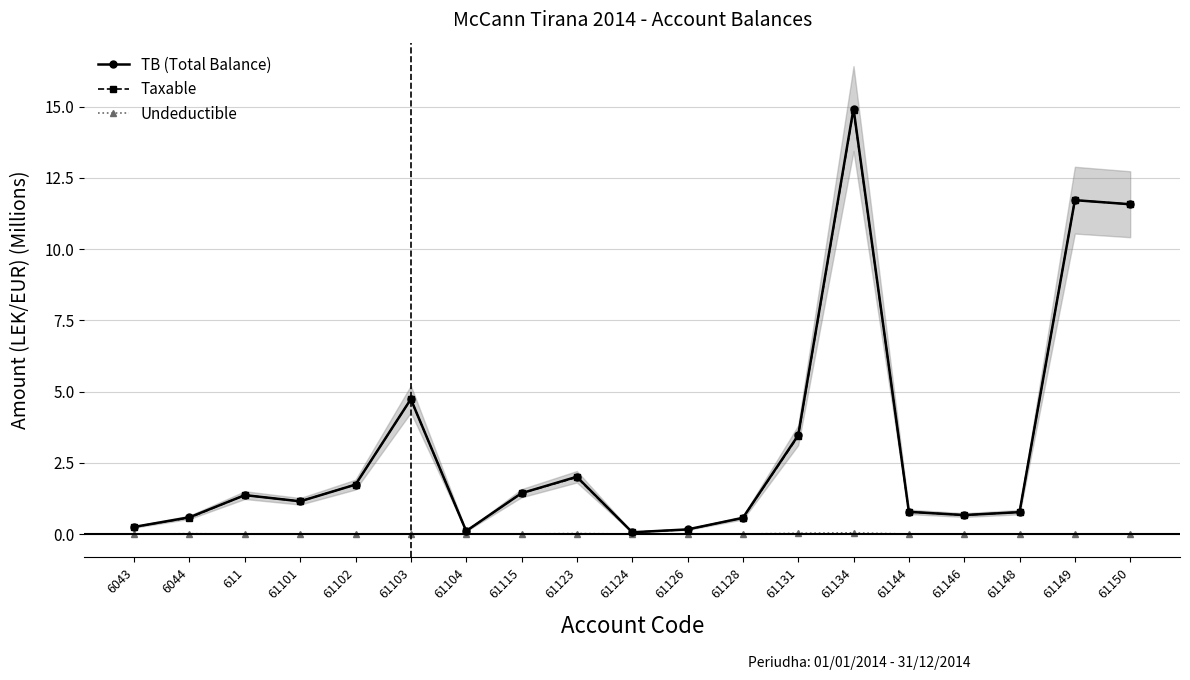

At how many categories does at least one series exceed 9?

3